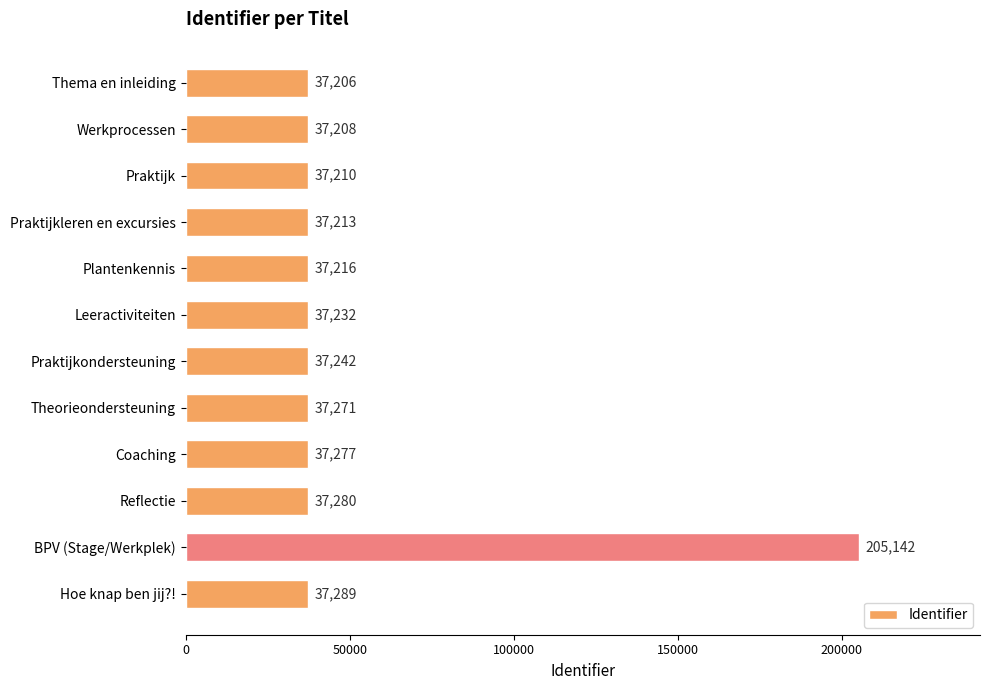

List the labels in order of value, smallest first.

Thema en inleiding, Werkprocessen, Praktijk, Praktijkleren en excursies, Plantenkennis, Leeractiviteiten, Praktijkondersteuning, Theorieondersteuning, Coaching, Reflectie, Hoe knap ben jij?!, BPV (Stage/Werkplek)